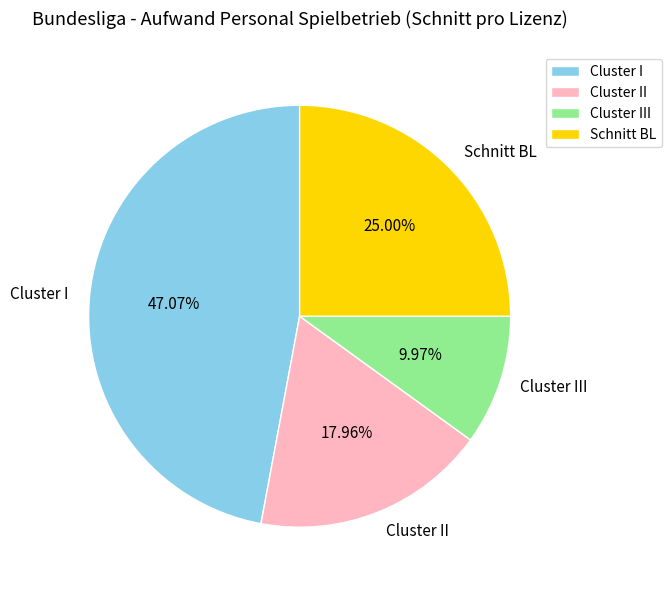

Approximately how many times larger is the value at Schnitt BL compared to Cluster III?

2.5